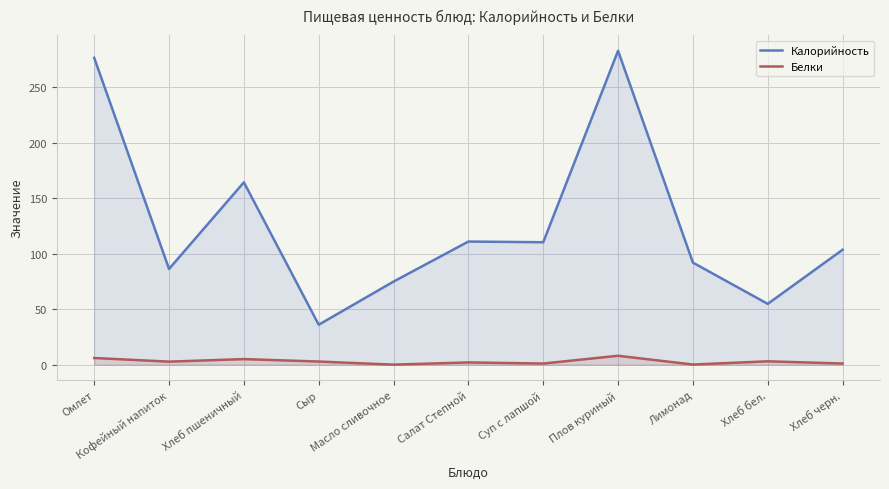

Which series has the largest total across all categories?

Калорийность